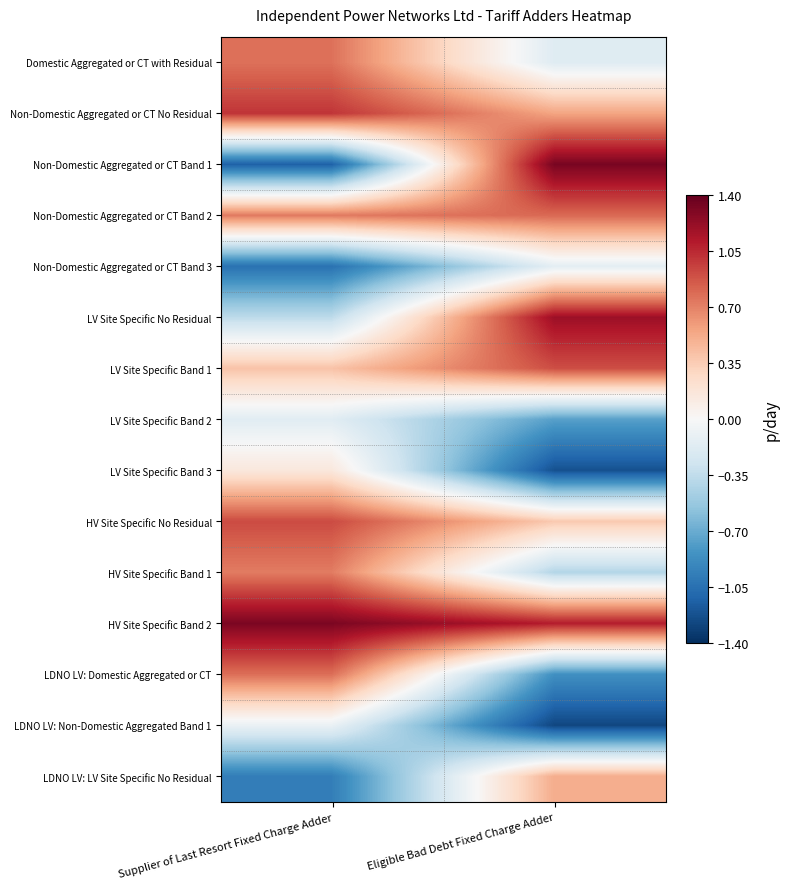

What is the greatest value displayed?

1.3